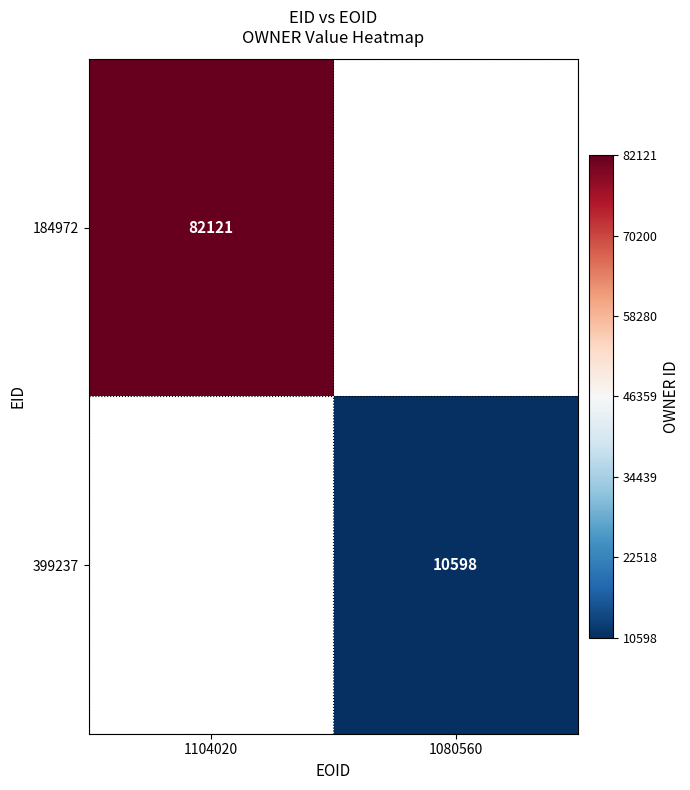

Which category has the highest value across all series?

1104020